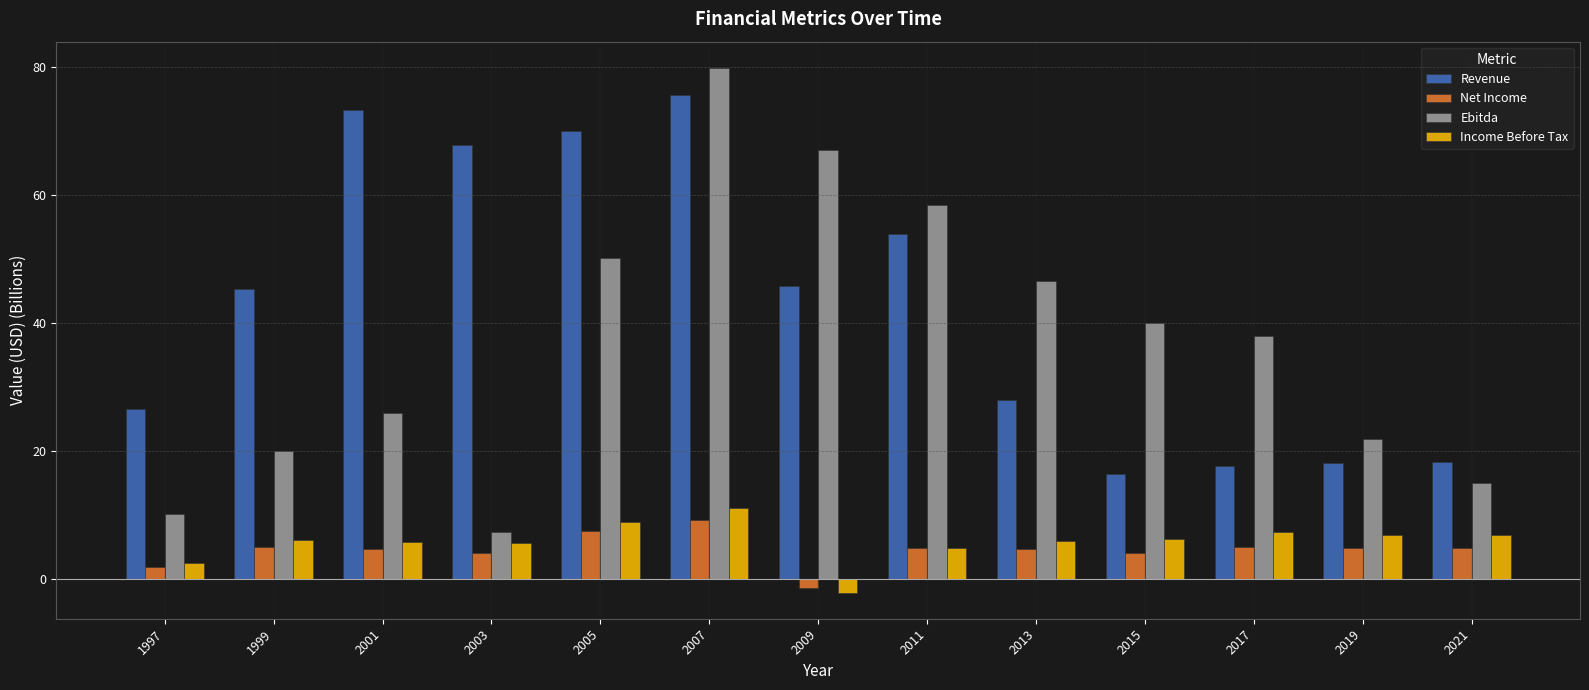

What is the maximum value for Income Before Tax?

11.0